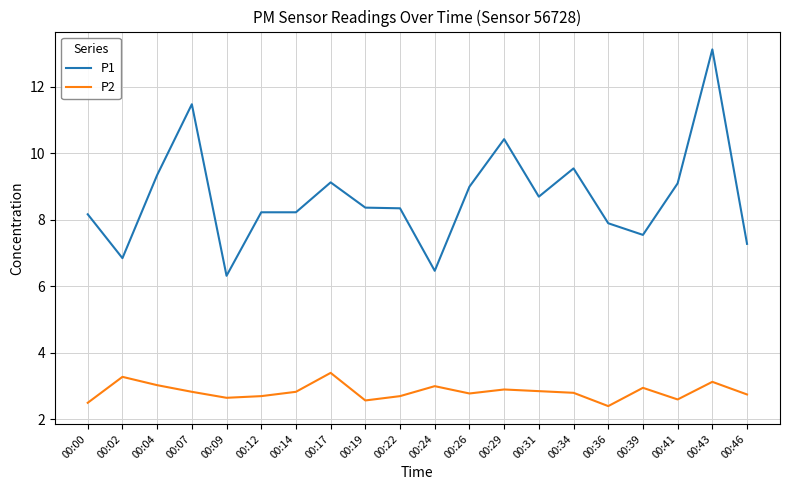

The P2 series shows 1.2 at 00:09. True or false?

False